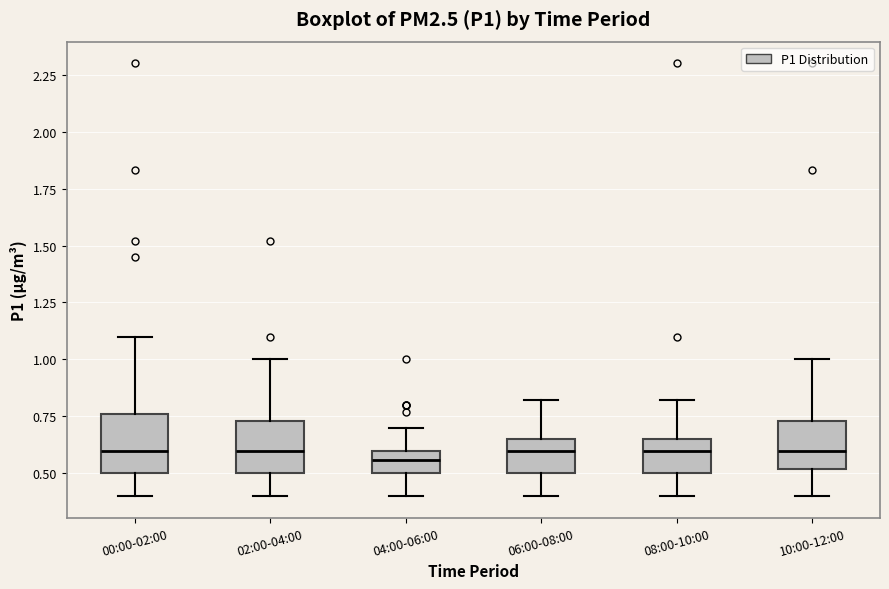

Where does the median line of the box for 08:00-10:00 sit on the y-axis? The values are not printed on the chart, so give them approximately, as read against the axis.

0.60